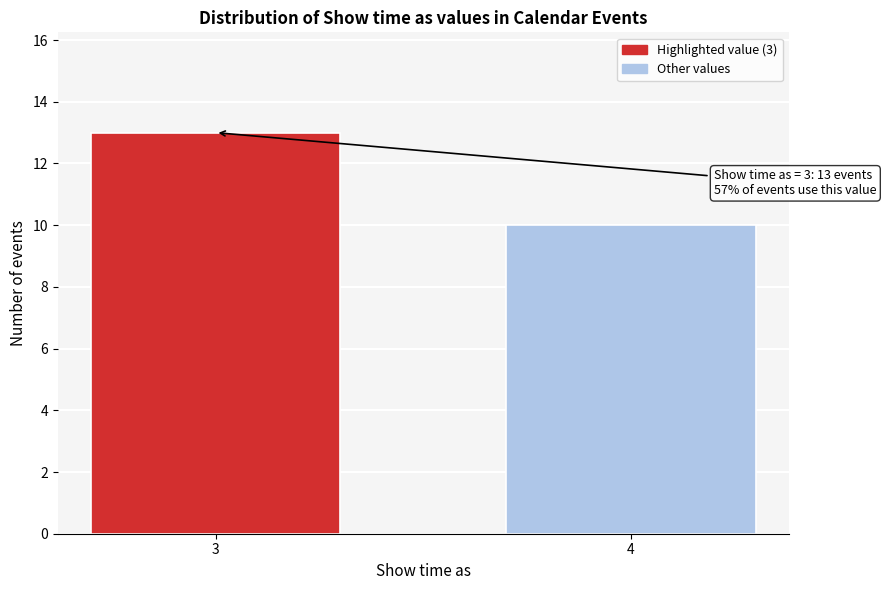

Reading left to right, extract all data points from this chart.

3=13	4=10